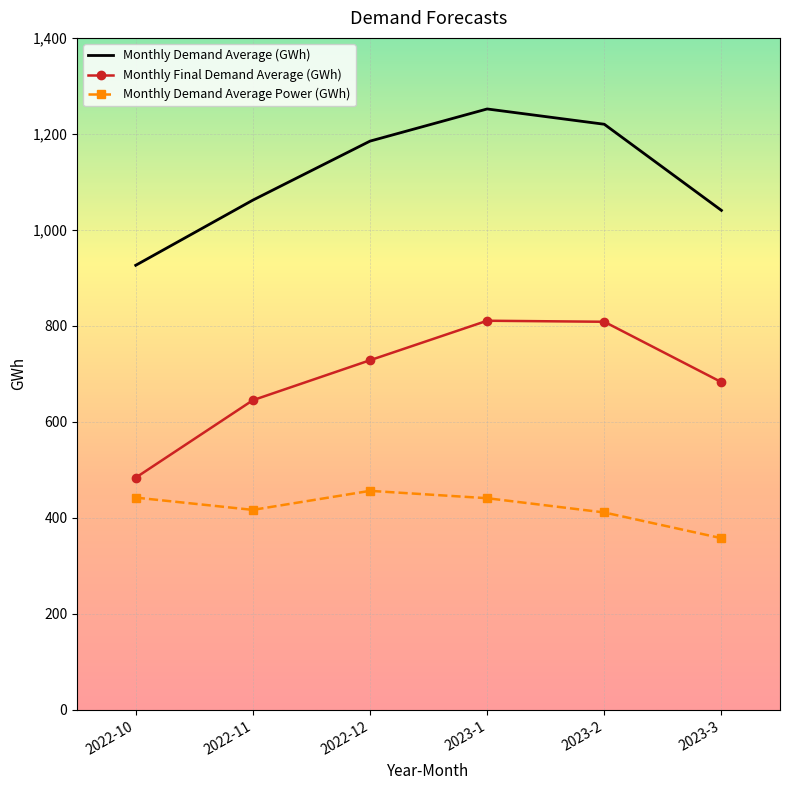

True or false: Monthly Demand Average Power (GWh) has more than 0 interior local peaks.

True